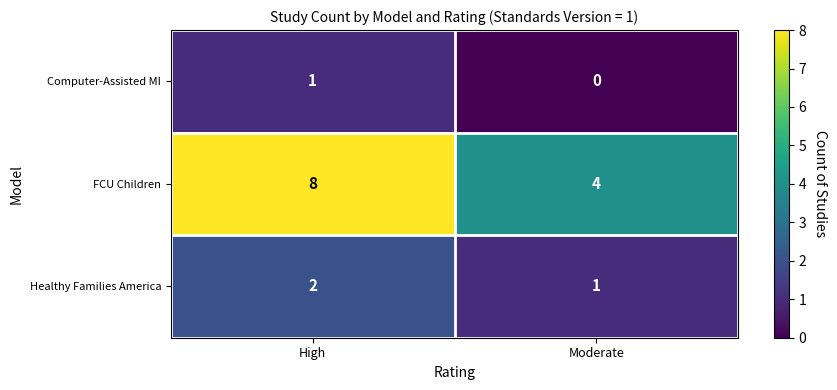

Is it true that Healthy Families America equals 1 at Moderate?

True